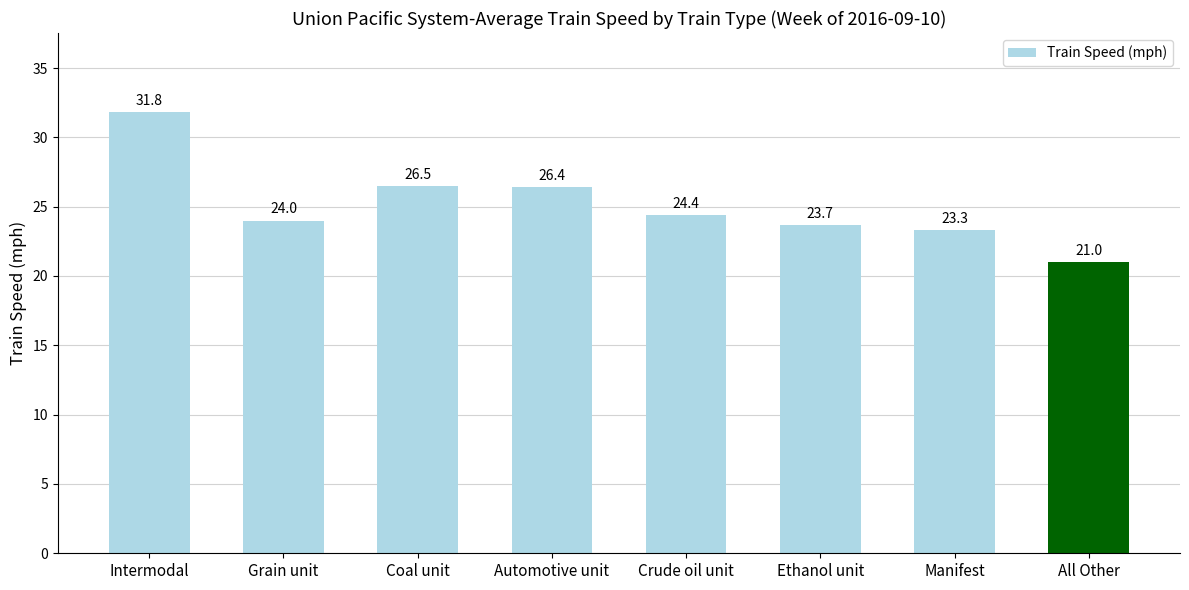

Is it true that the value at All Other is 21.0?

True